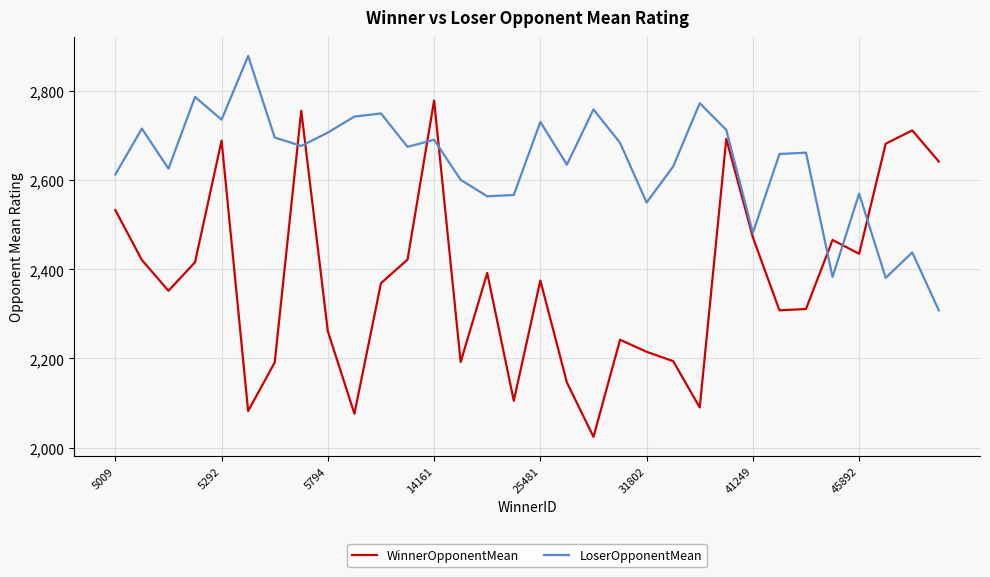

List the series in order of their peak value, lowest first.

WinnerOpponentMean, LoserOpponentMean